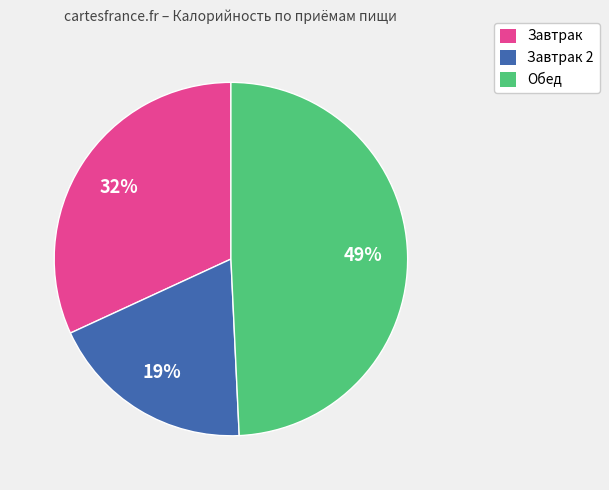

How many segments does this pie chart have?

3